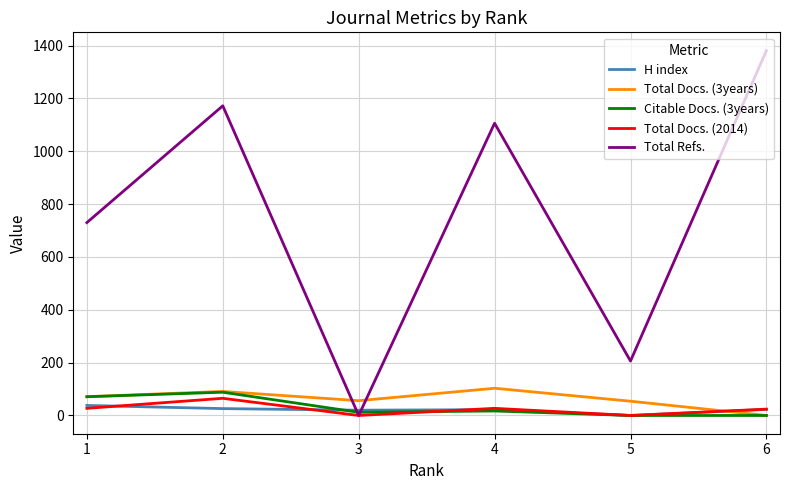

What is the maximum value for Total Docs. (3years)?

103